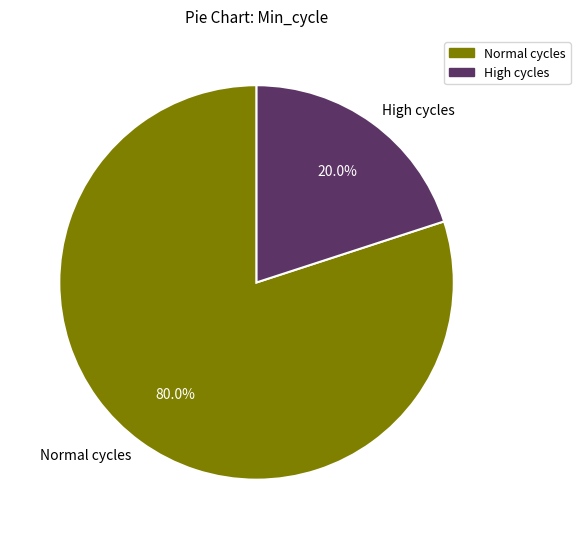

What portion of the pie excludes High cycles?

80.0%